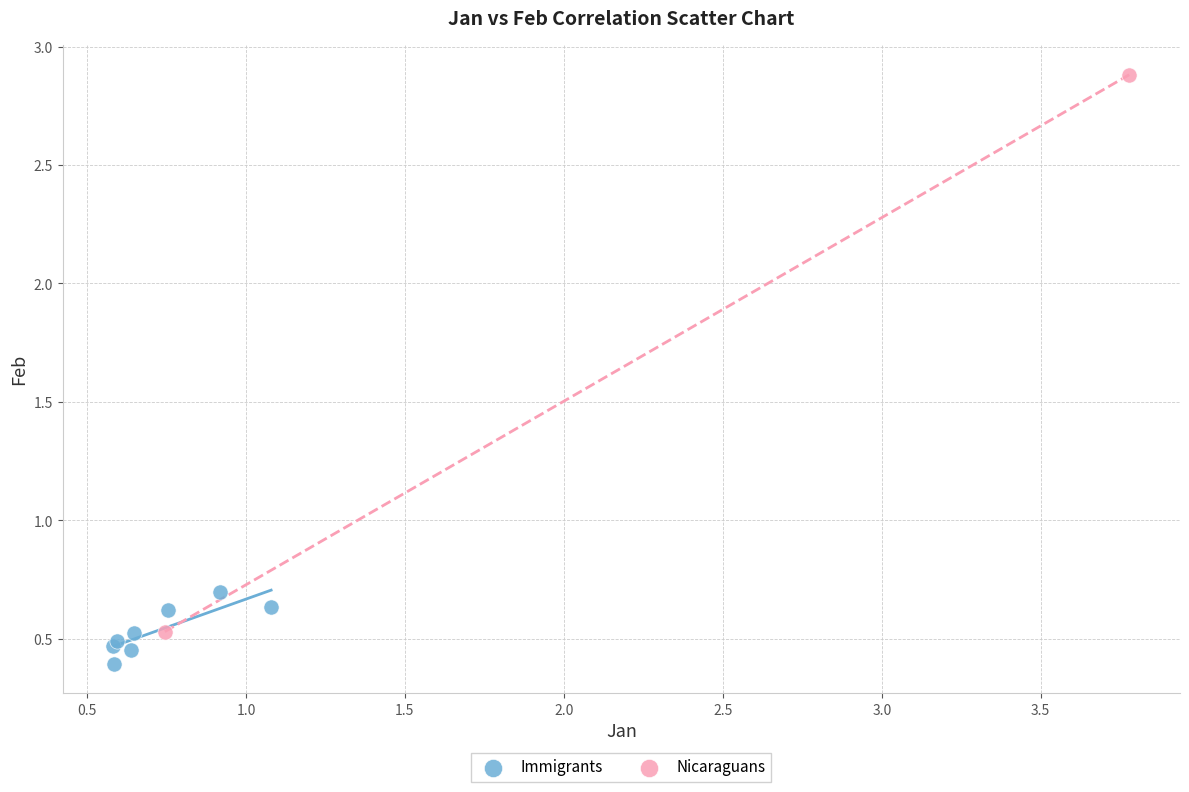

What are all the series names shown in the legend?

Immigrants, Nicaraguans